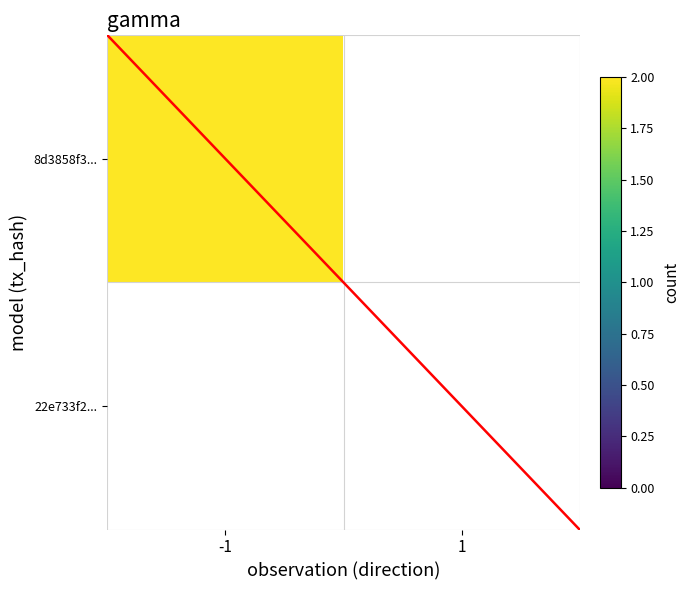

List the labels in order of 8d3858f3aa607736f48d3f4759acca0177fb59a value, largest first.

-1, 1